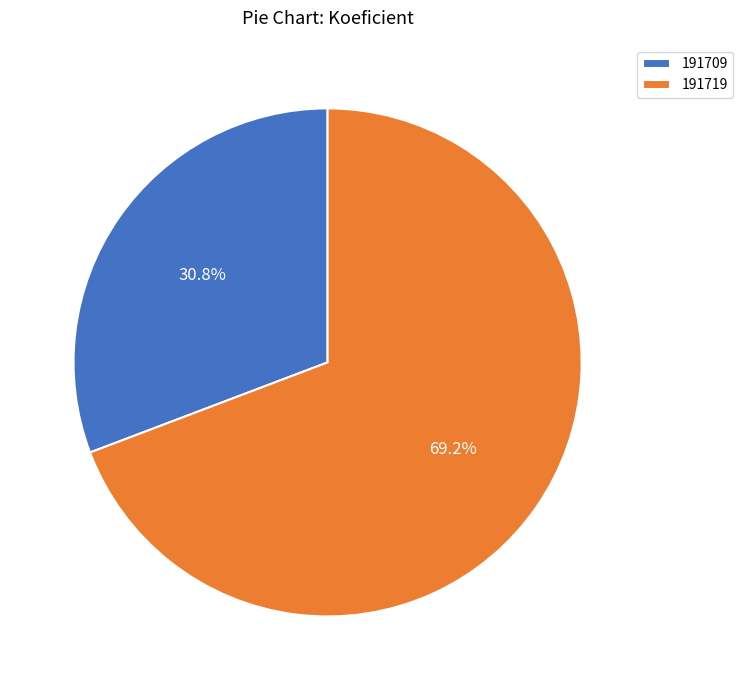

The 191719 slice represents 63% of the pie. True or false?

False